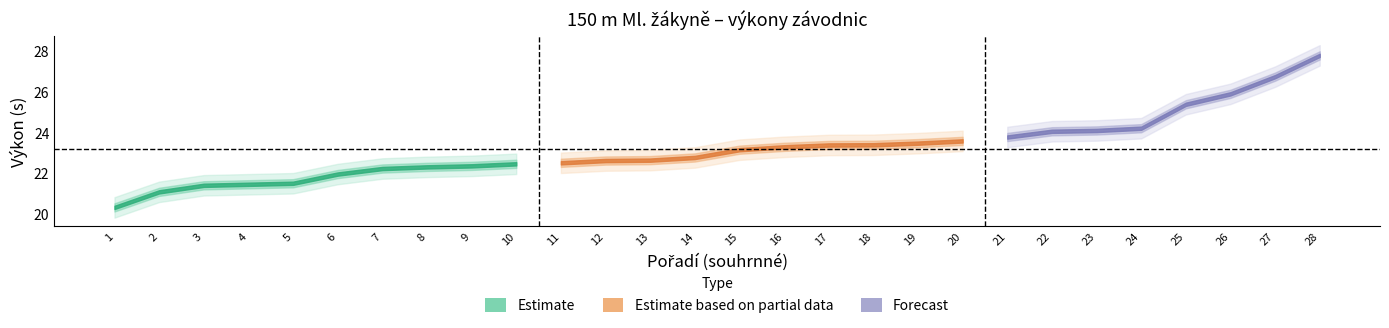

True or false: Výkon_center has more than 2 interior local peaks.

False